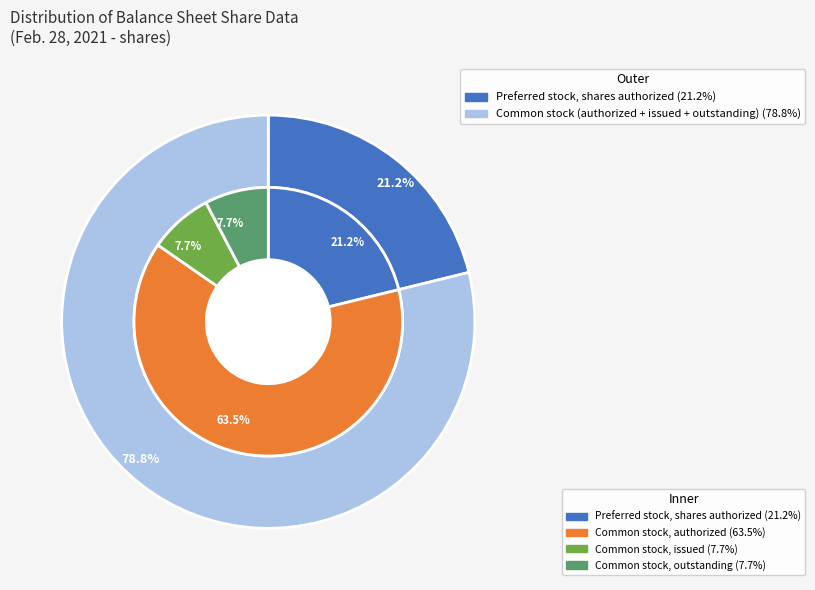

Is it true that Preferred stock, shares authorized is 30% of the pie?

False